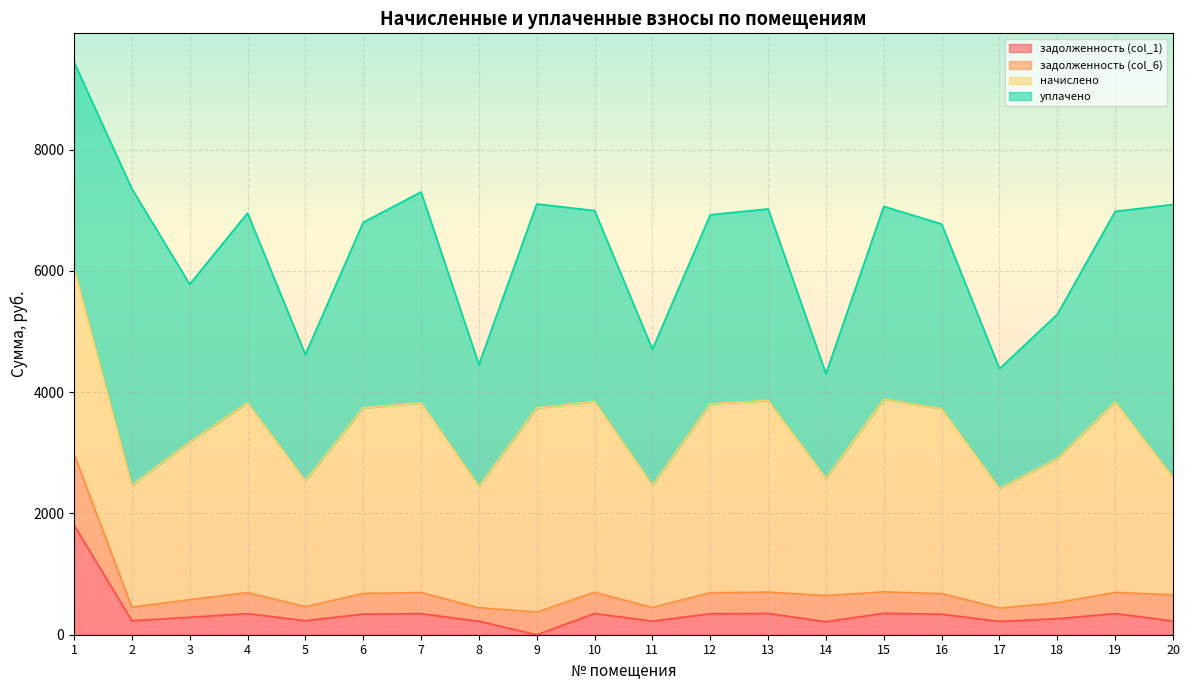

Which series has the largest total across all categories?

уплачено